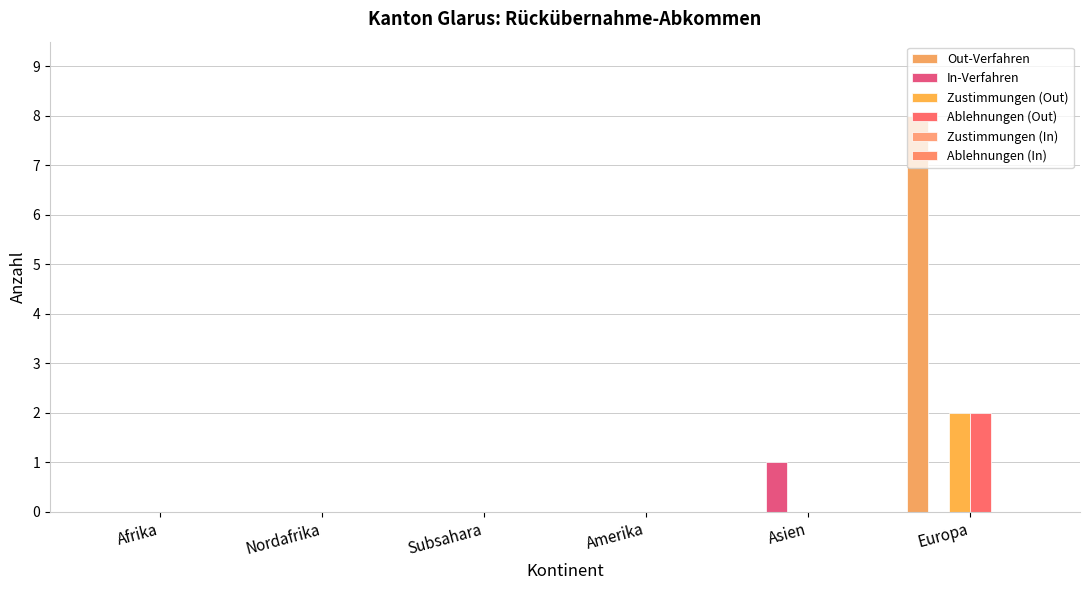

Count the number of data series in this chart.

4